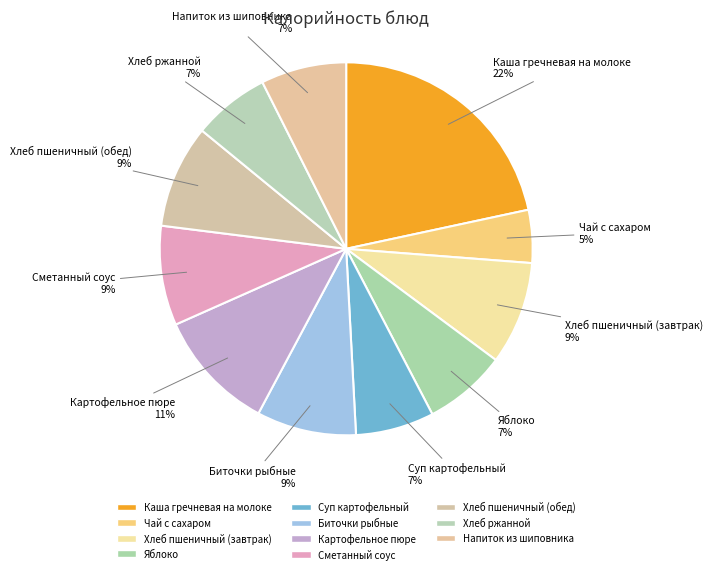

To the nearest percent, what portion does Картофельное пюре represent?

11%